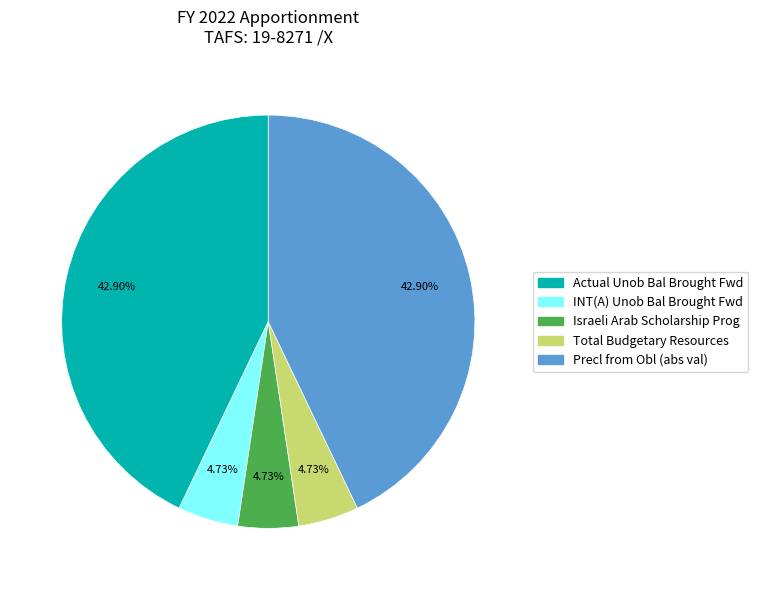

Is there a majority slice in this chart?

No